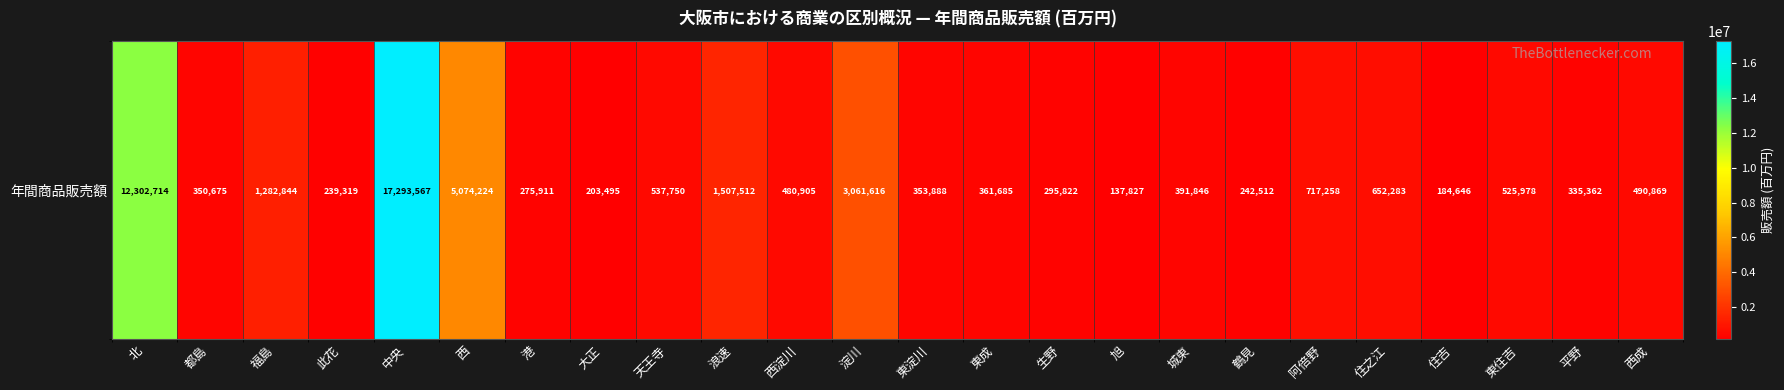

List the labels in order of value, largest first.

中央, 北, 西, 淀川, 浪速, 福島, 阿倍野, 住之江, 天王寺, 東住吉, 西成, 西淀川, 城東, 東成, 東淀川, 都島, 平野, 生野, 港, 鶴見, 此花, 大正, 住吉, 旭